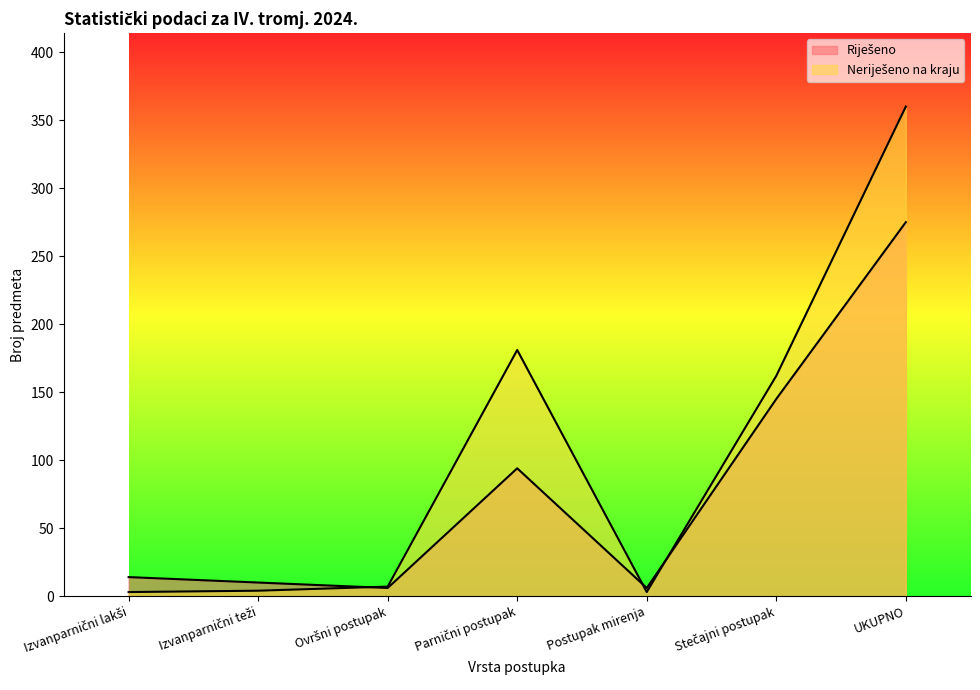

What value does the Riješeno series have at Izvanparnični lakši?

14